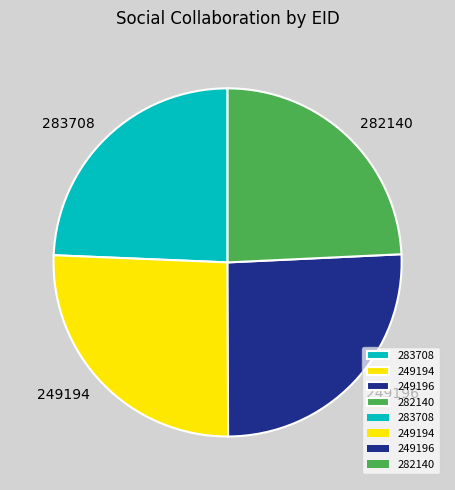

What is the ratio of the value at 282140 to the value at 249196?

0.9